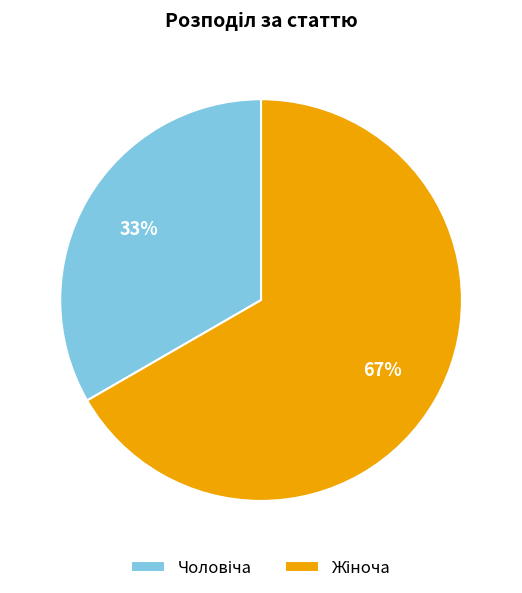

How many slices are in this pie chart?

2